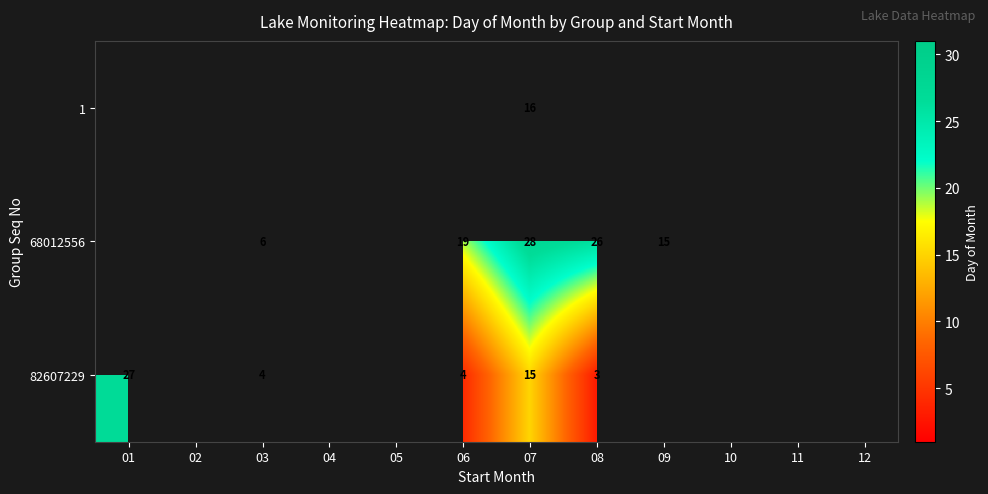

The value of 82607229 at 01 is 27. True or false?

True